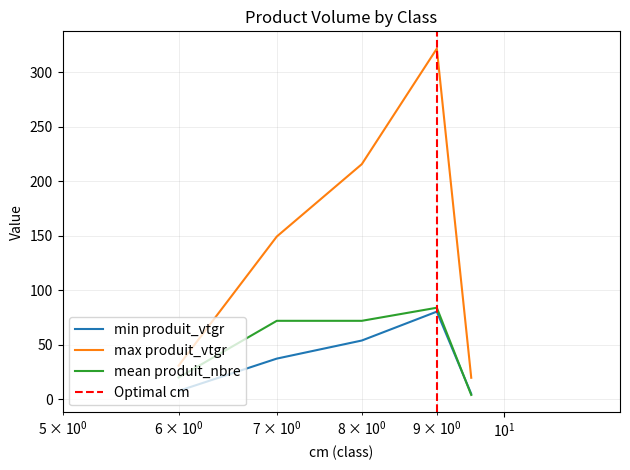

True or false: mean produit_nbre and max produit_vtgr intersect in this chart.

False